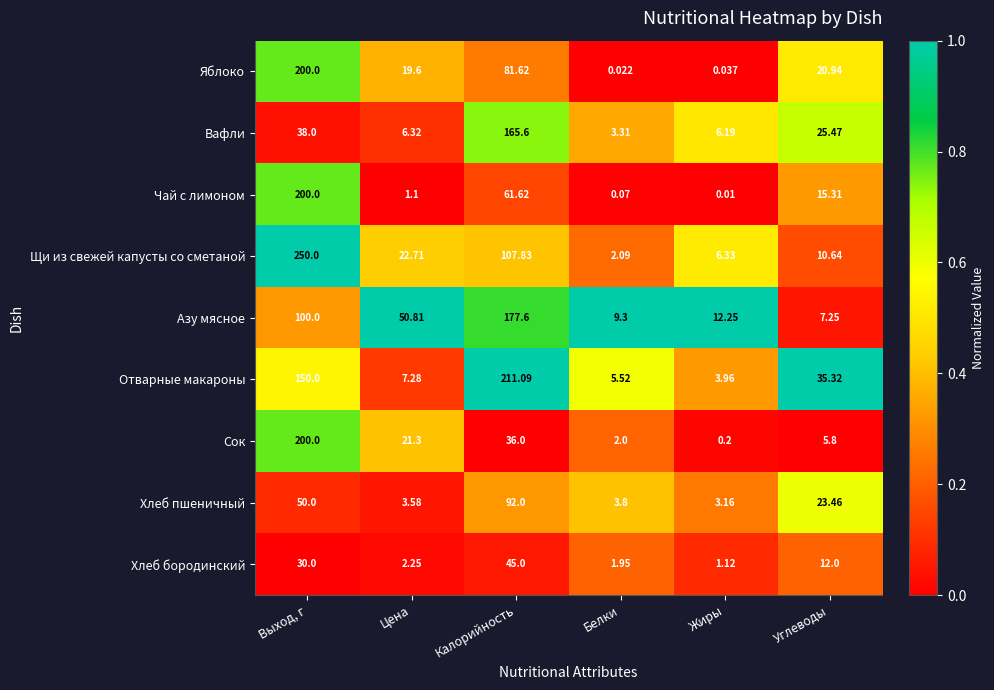

Which series has the widest spread of values?

Щи из свежей капусты со сметаной